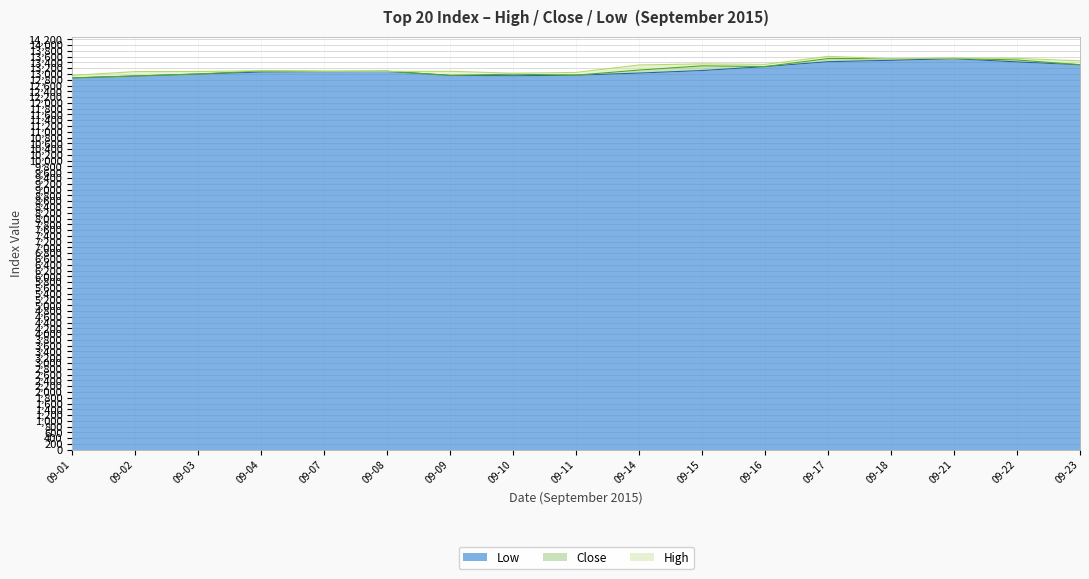

In High, how many points are lower than both neighbors (excluding endpoints)?

3